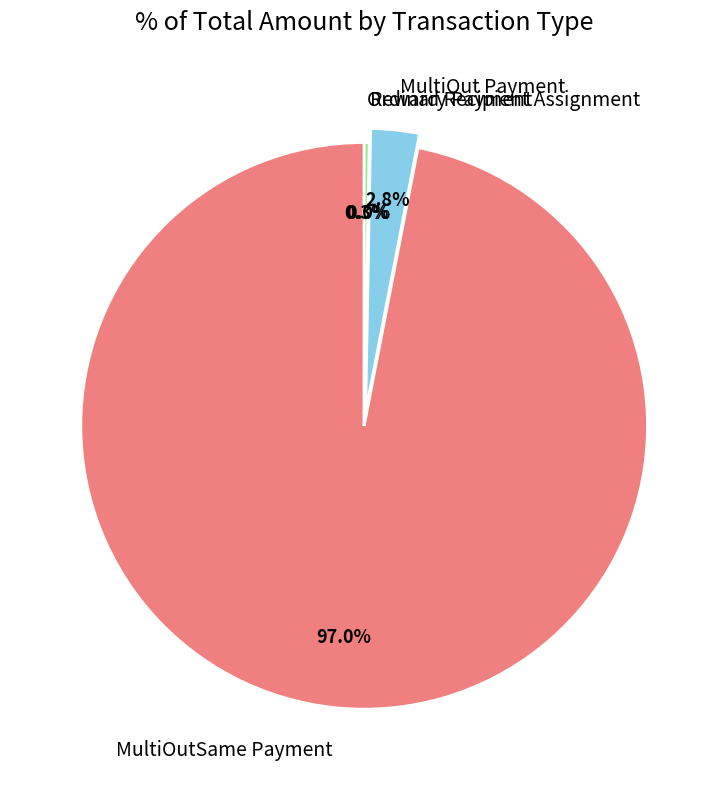

Which slice is the smallest?

Reward Recipient Assignment